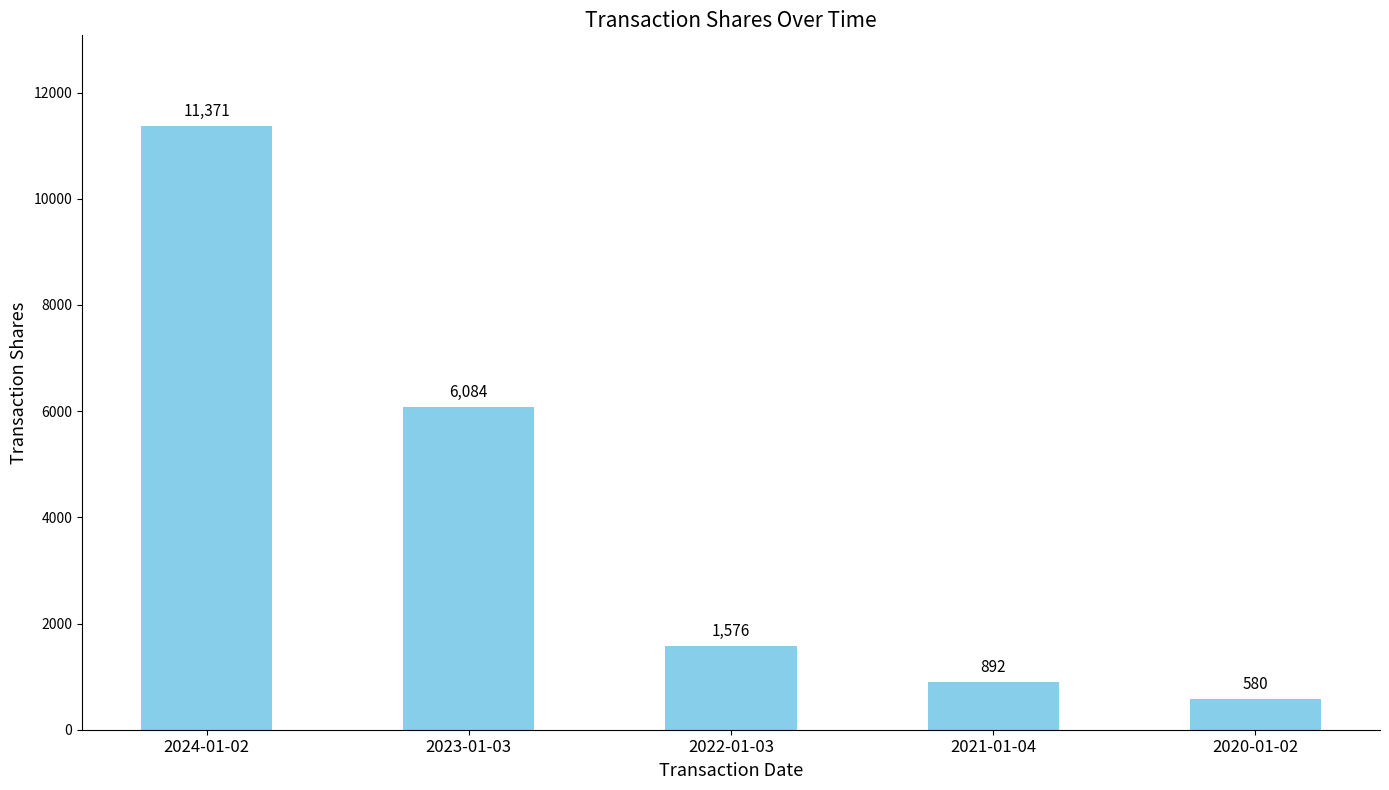

At which label is the value closest to 5975?

2023-01-03